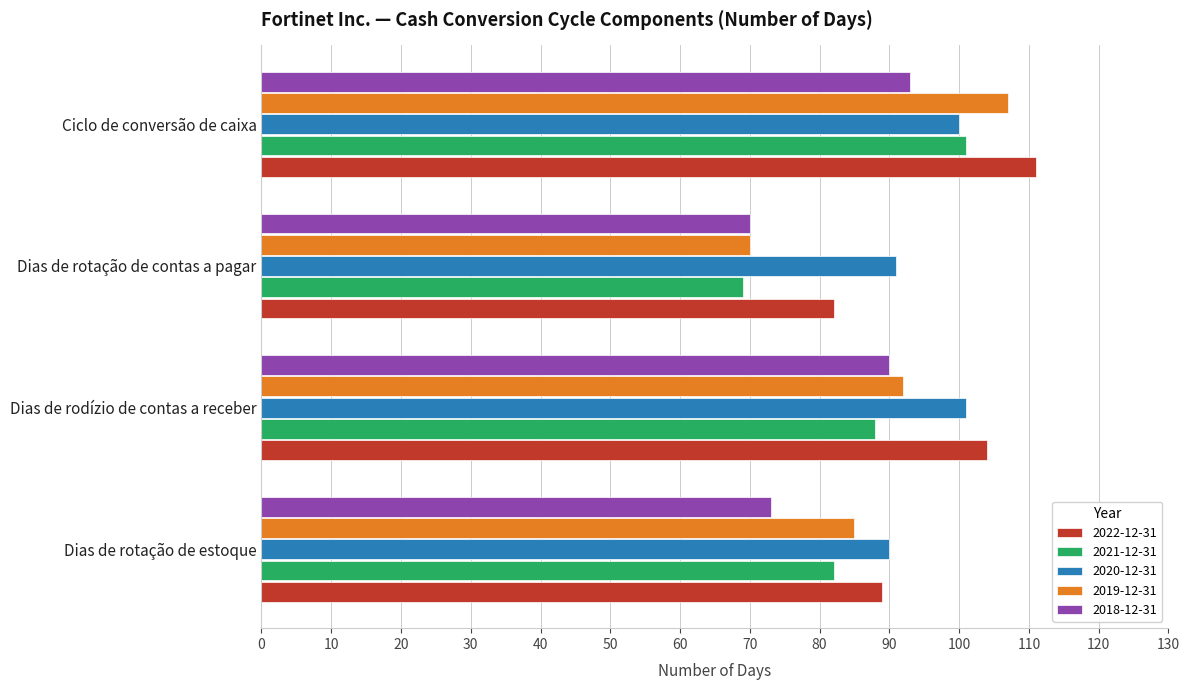

True or false: 2018-12-31 has a value of 50 at Ciclo de conversão de caixa.

False